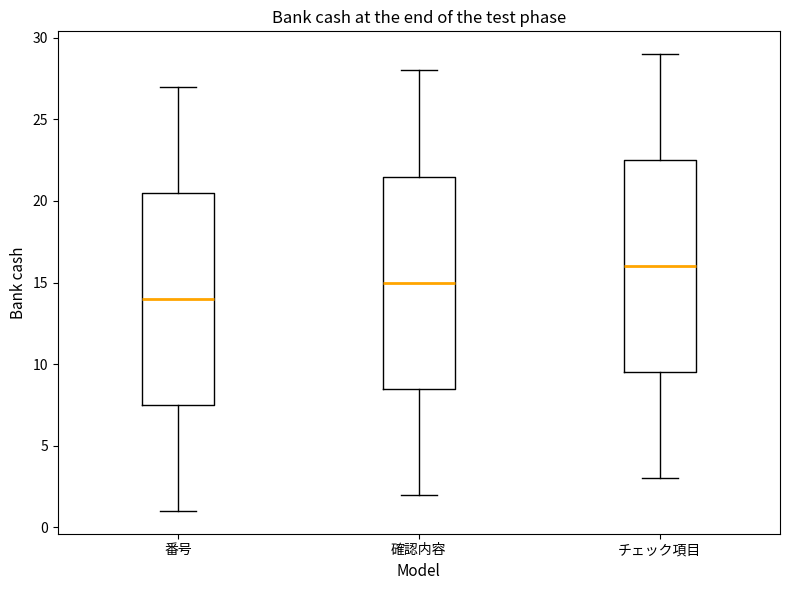

Where does the lower whisker of the box for 確認内容 end on the y-axis? The values are not printed on the chart, so give them approximately, as read against the axis.

2.0